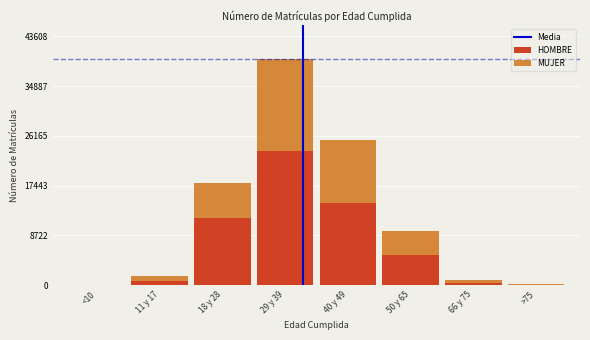

What is the highest value of the HOMBRE series?

23440